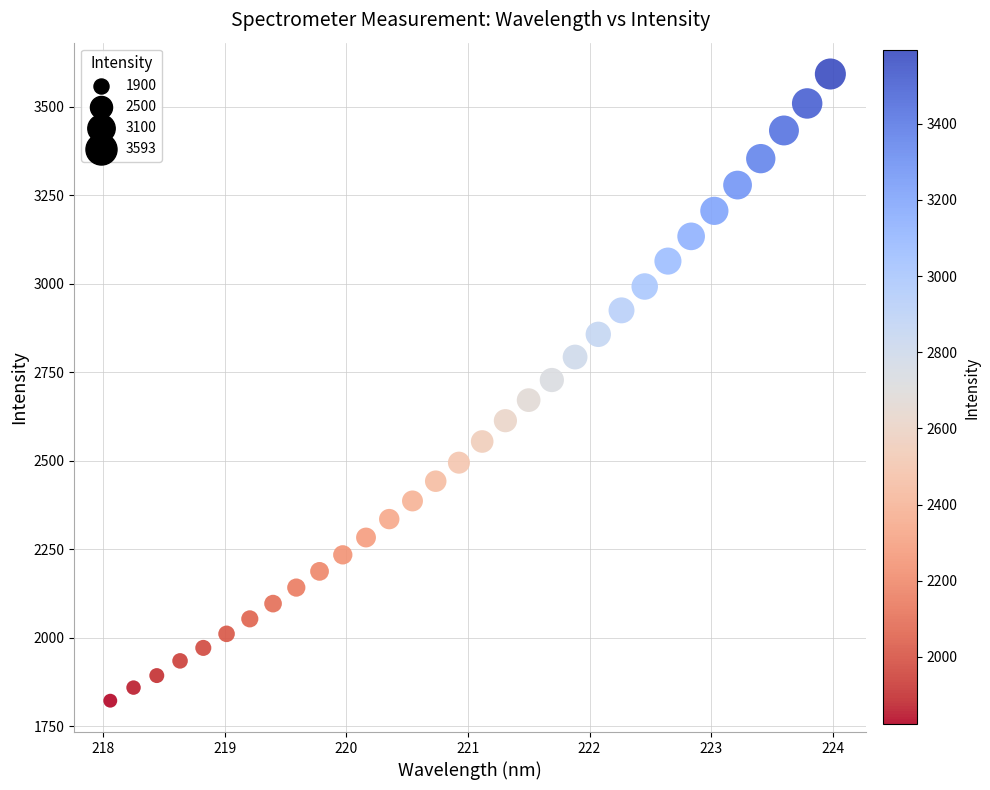

What is the range of X values (max minus min)?

5.9